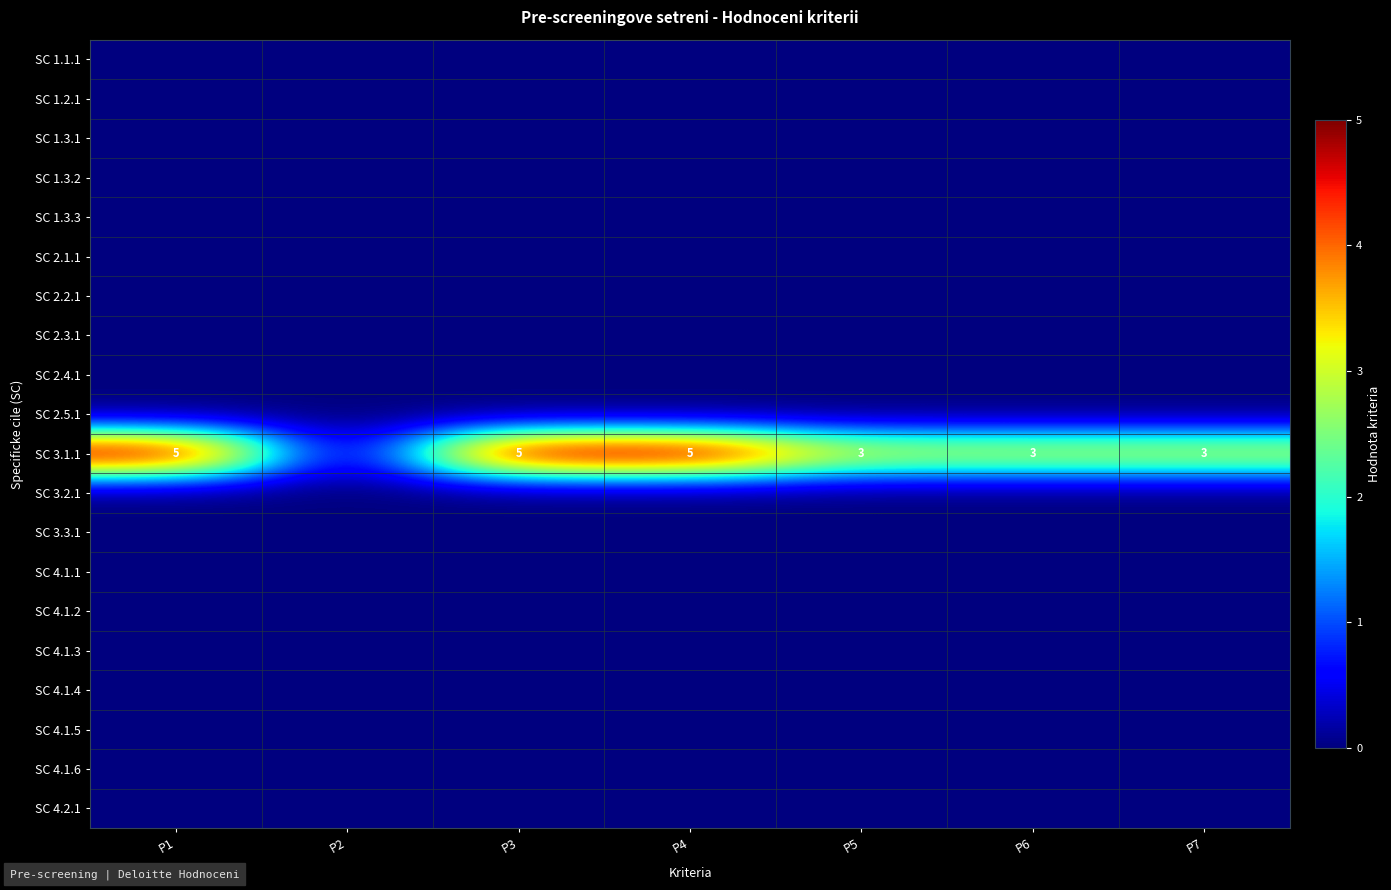

Rank the series at P4 from highest to lowest value.

SC 3.1.1, SC 1.1.1, SC 1.2.1, SC 1.3.1, SC 1.3.2, SC 1.3.3, SC 2.1.1, SC 2.2.1, SC 2.3.1, SC 2.4.1, SC 2.5.1, SC 3.2.1, SC 3.3.1, SC 4.1.1, SC 4.1.2, SC 4.1.3, SC 4.1.4, SC 4.1.5, SC 4.1.6, SC 4.2.1